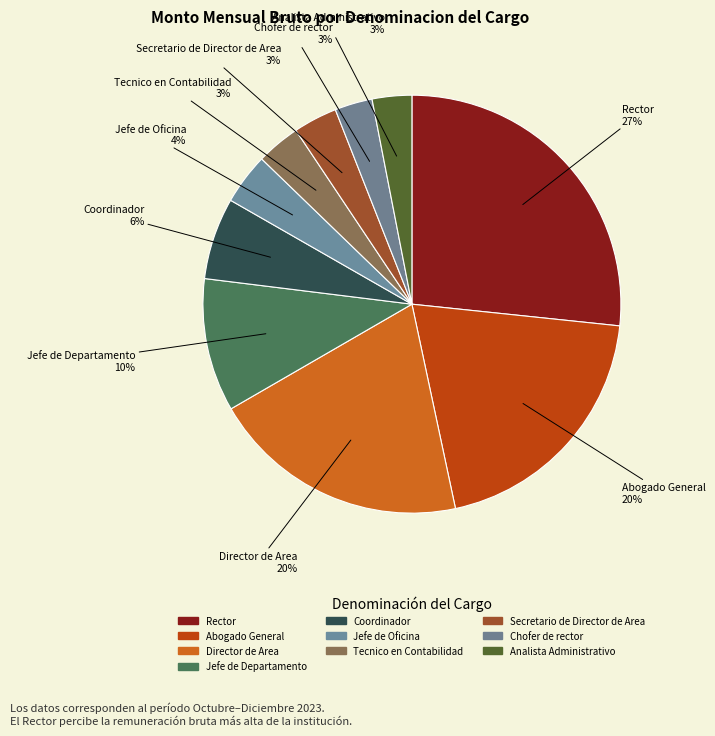

Does any single category account for the majority?

No